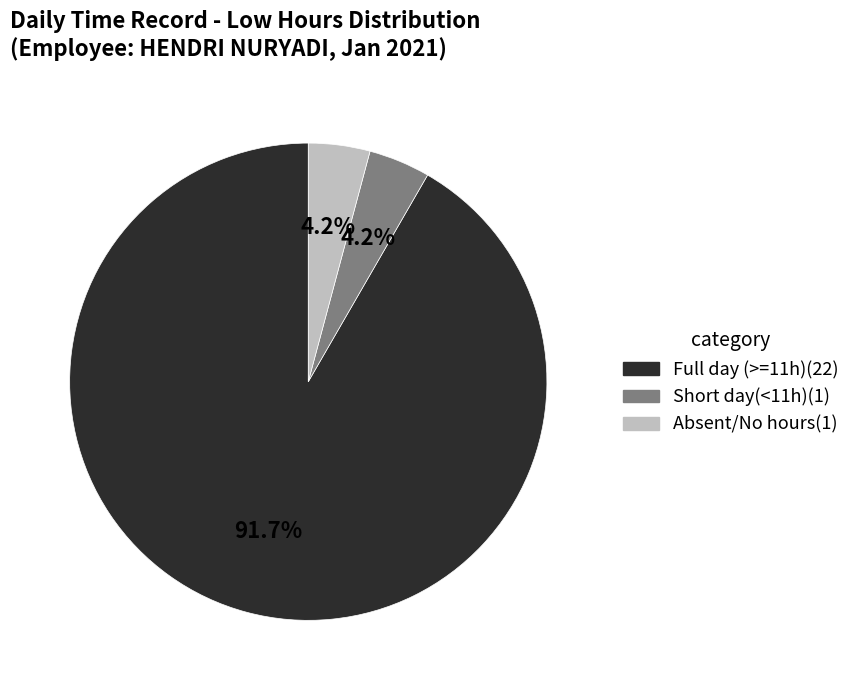

Does any single category account for the majority?

Yes